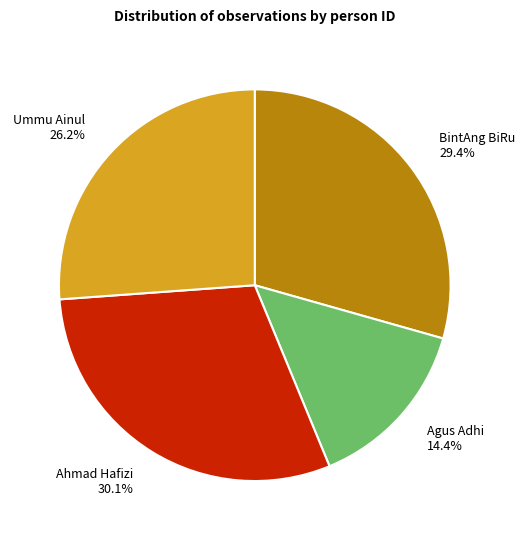

Count the number of slices in the pie.

4